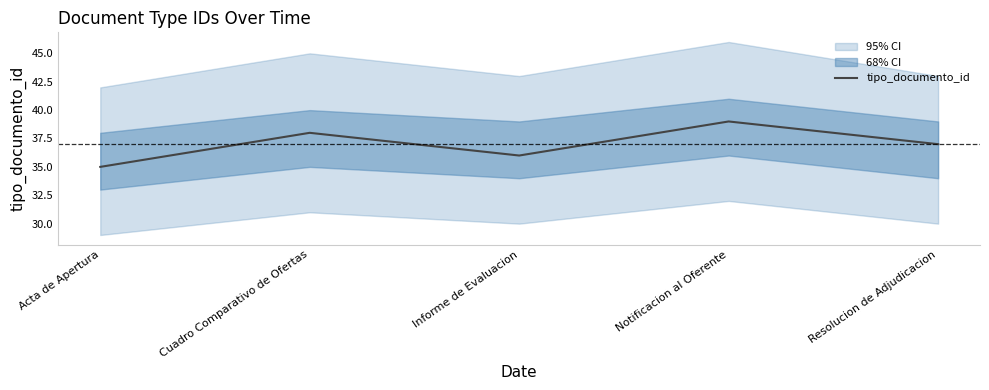

What is the smallest value displayed?

35